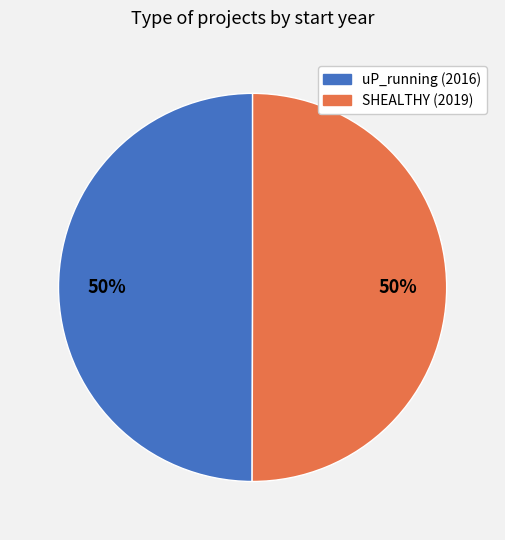

Is the sum of uP_running (2016) and SHEALTHY (2019) greater than half?

Yes